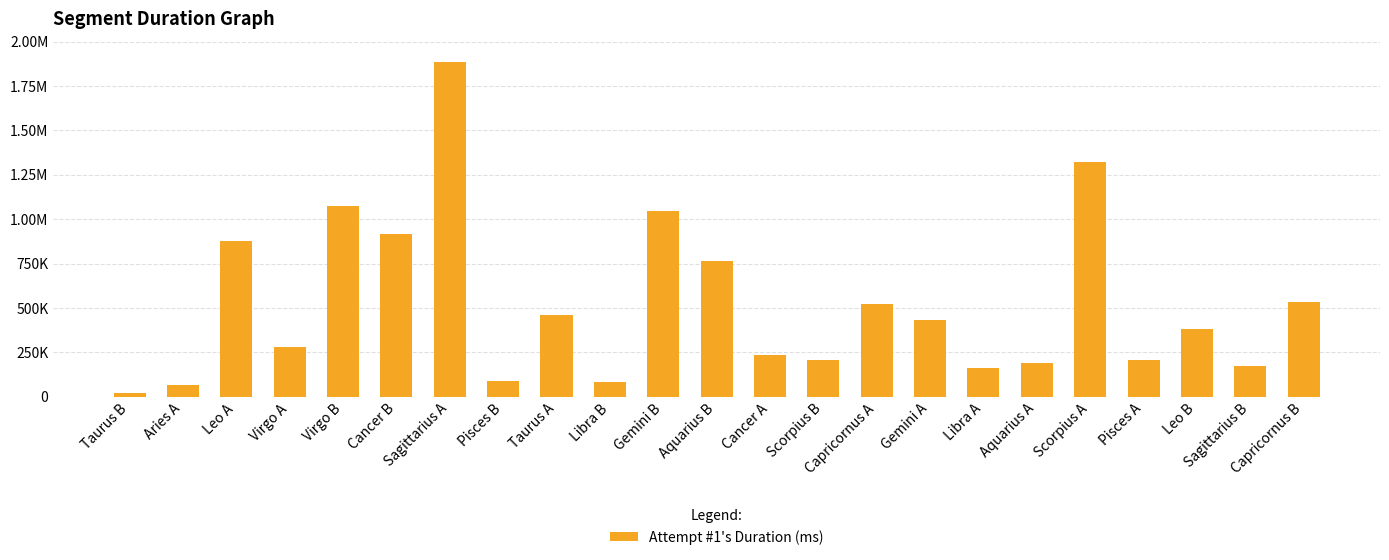

The chart shows a value of 160940 at Libra A. True or false?

True